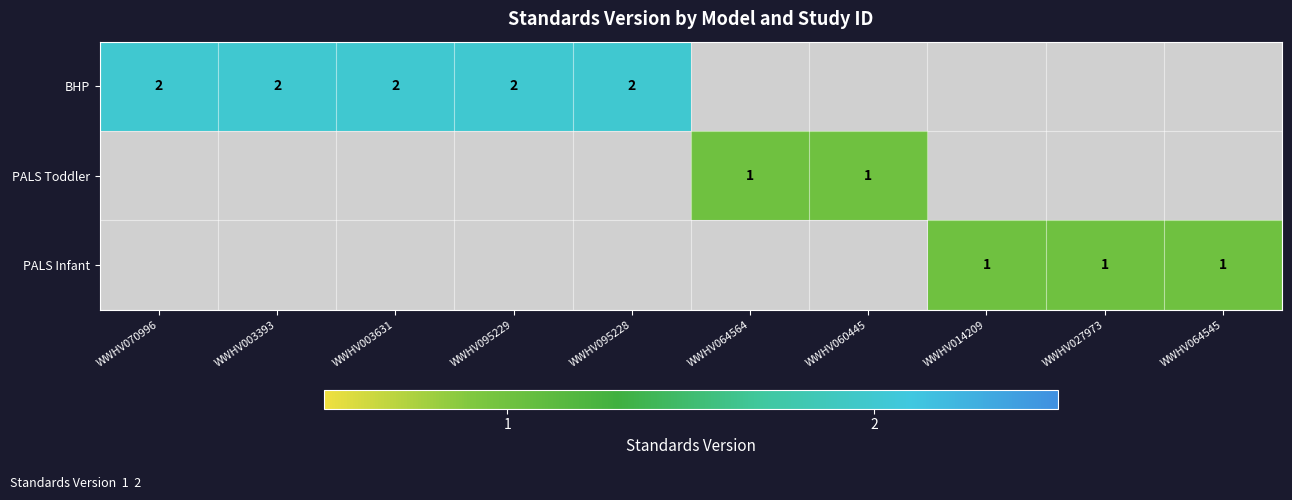

The BHP series shows 1 at WWHV070996. True or false?

False